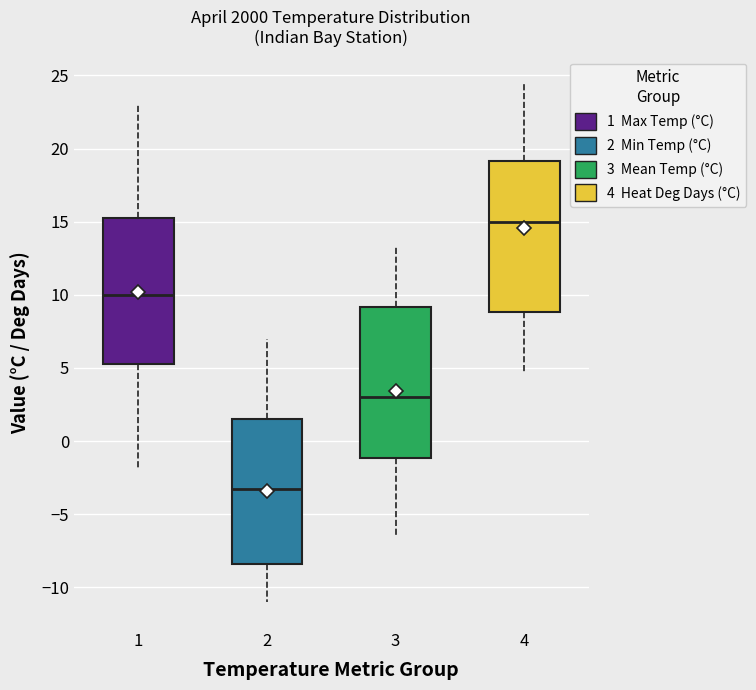

Reading left to right, transcribe this box plot: for each box, give where its median line is, the range the box spans, and where its two whiskers end, as read against the y-axis. The values are not printed on the chart, so give them approximately, as read against the axis.

1: median 10.0, box 5.5 to 15.5, whiskers -2.0 to 23.0
2: median -3.0, box -8.5 to 1.5, whiskers -11.0 to 7.0
3: median 3.0, box -1.0 to 9.0, whiskers -6.5 to 13.5
4: median 15.0, box 9.0 to 19.0, whiskers 4.5 to 24.5